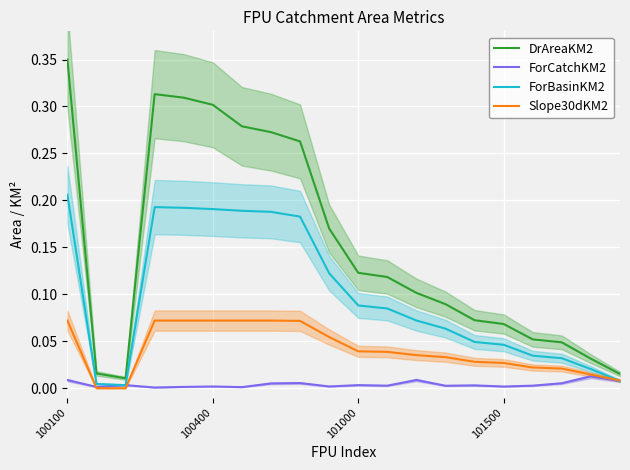

At which category is the sum across all series the highest?

100100